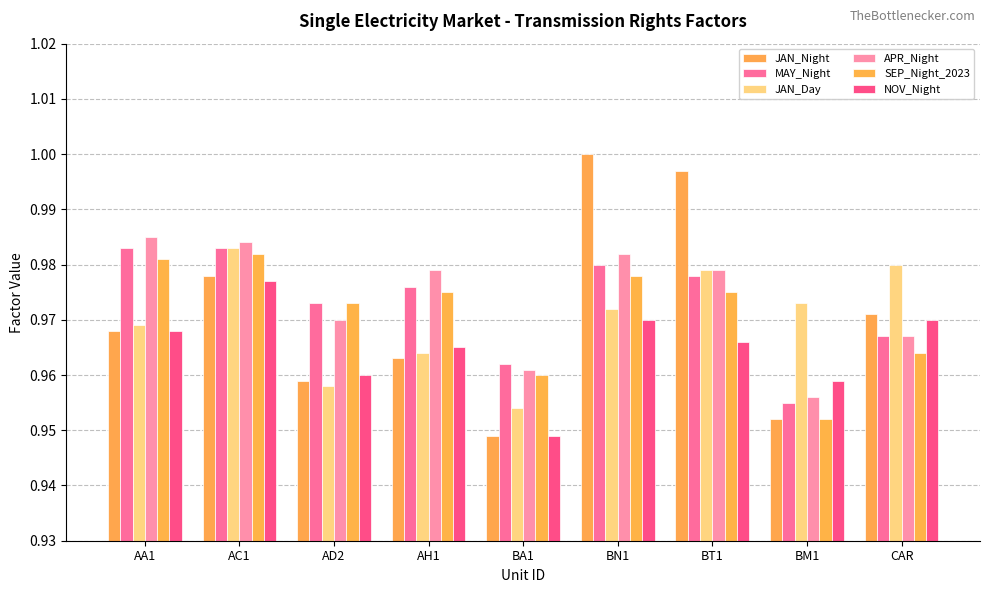

What is the value of the SEP_Night_2023 bar at the 8th from the left?

1.0